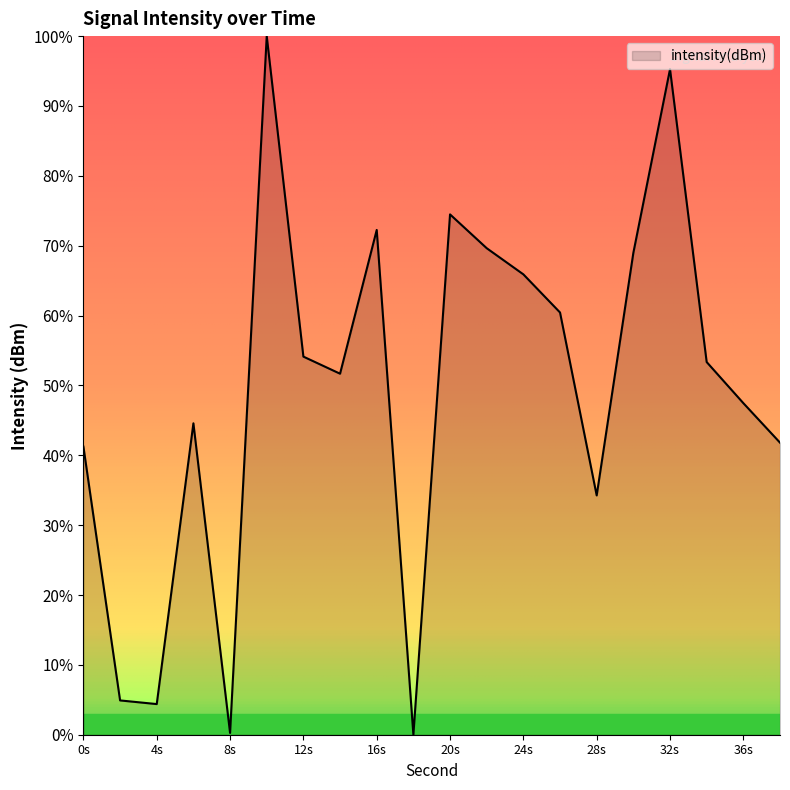

What is the greatest value displayed?

100.0